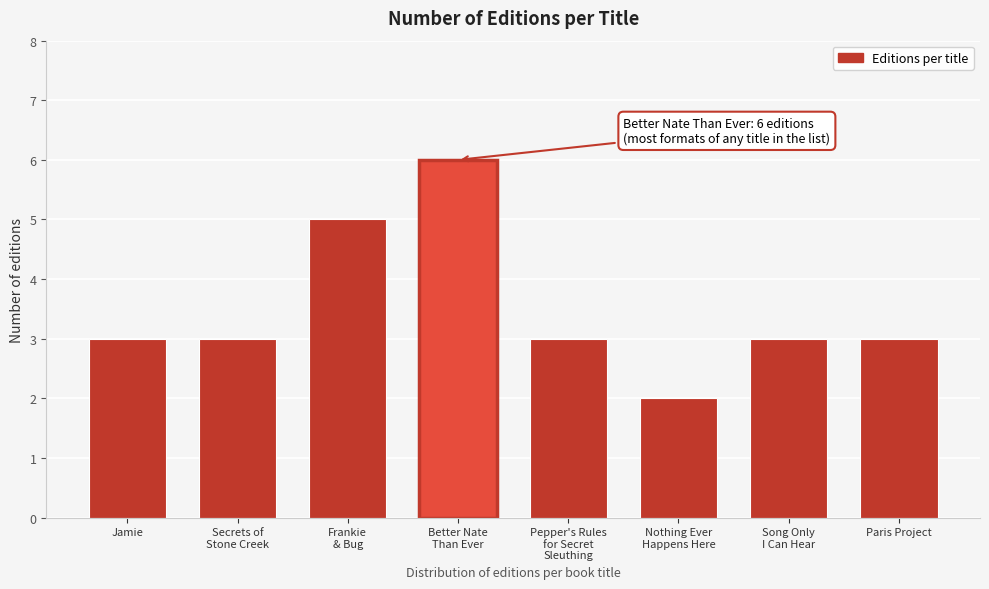

Reading left to right, list all the values displayed in this chart.

3	3	5	6	3	2	3	3